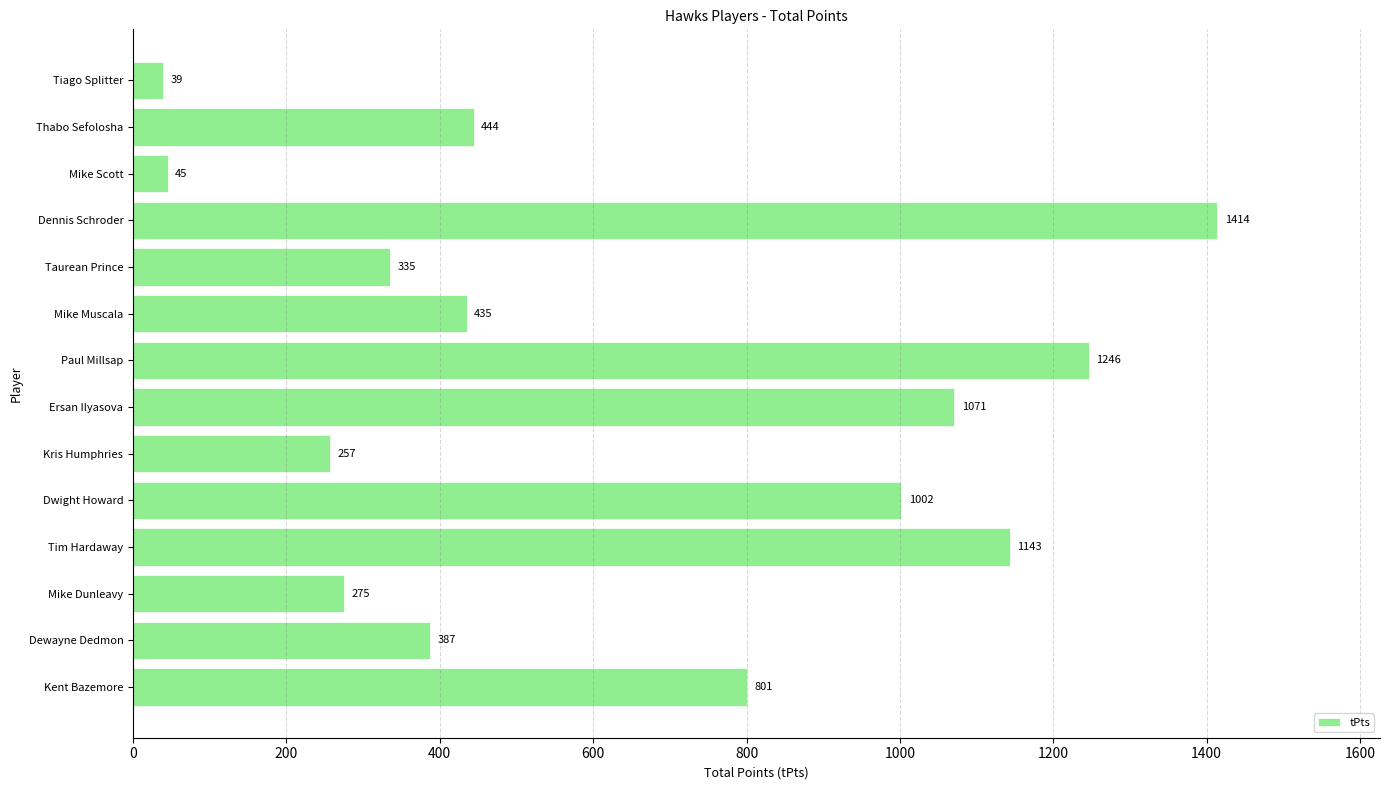

Rank the categories by value from lowest to highest.

Tiago Splitter, Mike Scott, Kris Humphries, Mike Dunleavy, Taurean Prince, Dewayne Dedmon, Mike Muscala, Thabo Sefolosha, Kent Bazemore, Dwight Howard, Ersan Ilyasova, Tim Hardaway, Paul Millsap, Dennis Schroder